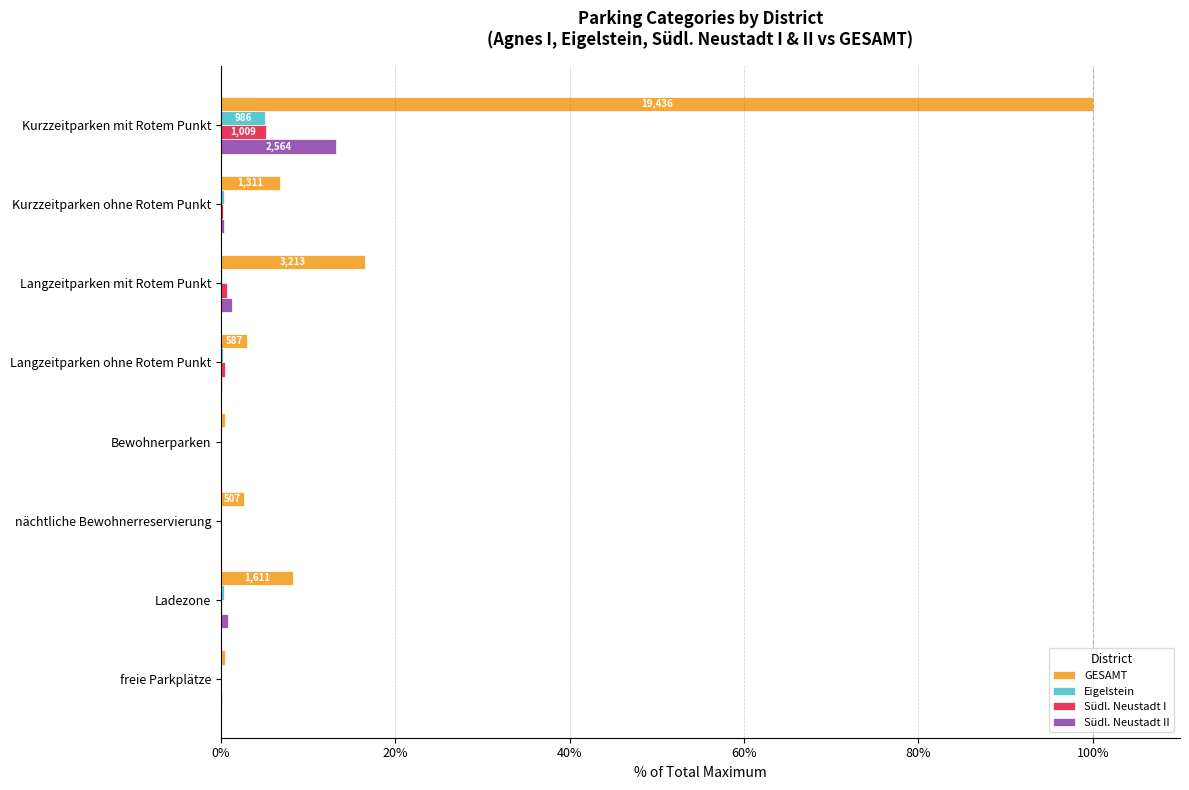

What is the sum of all Eigelstein values?

6.1